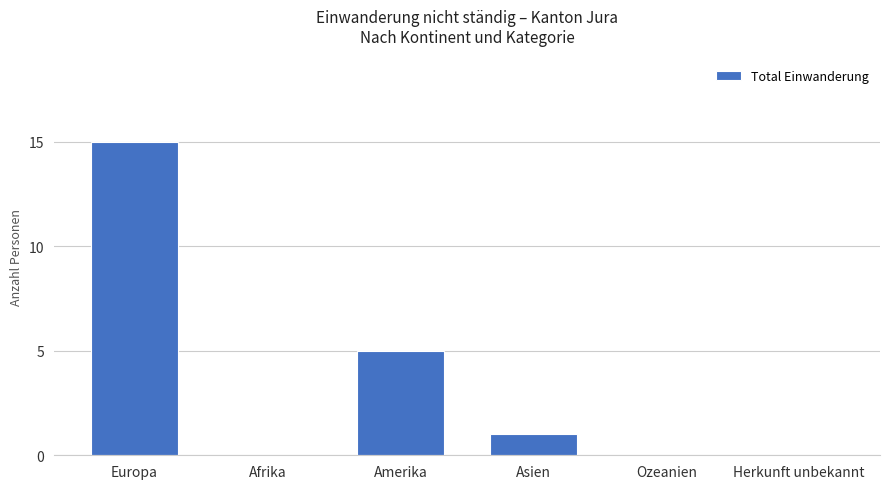

What is the ratio of the value at Amerika to the value at Asien?

5.0